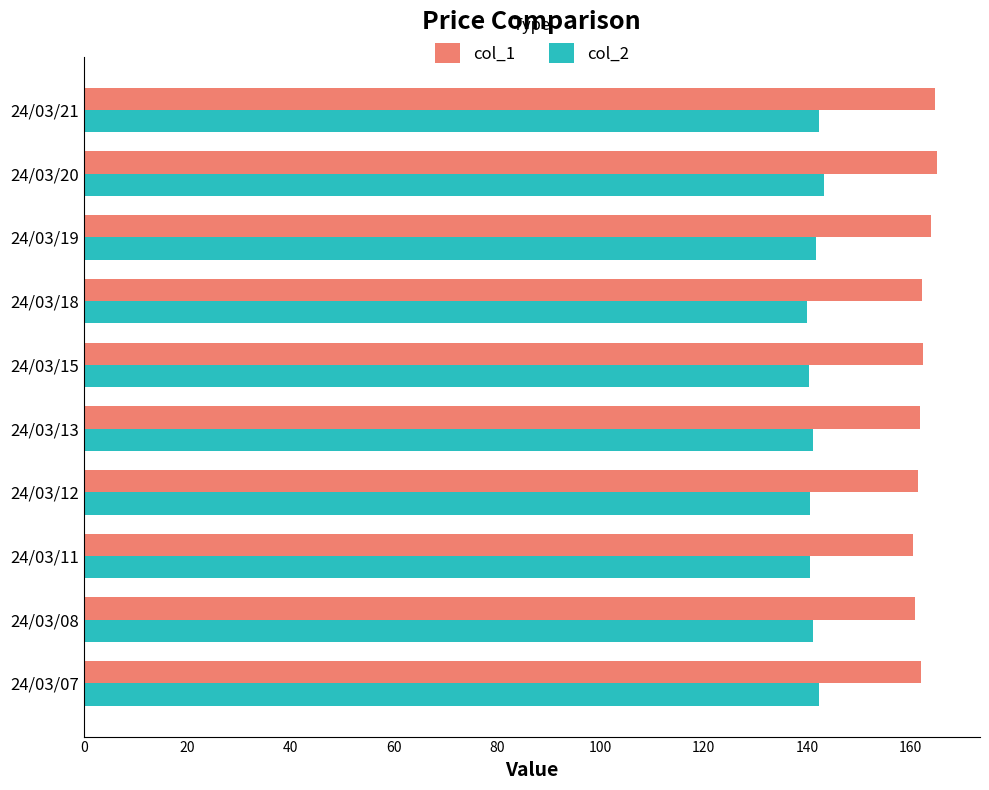

What is the difference between the second highest and second lowest values in the col_1 series?

3.8